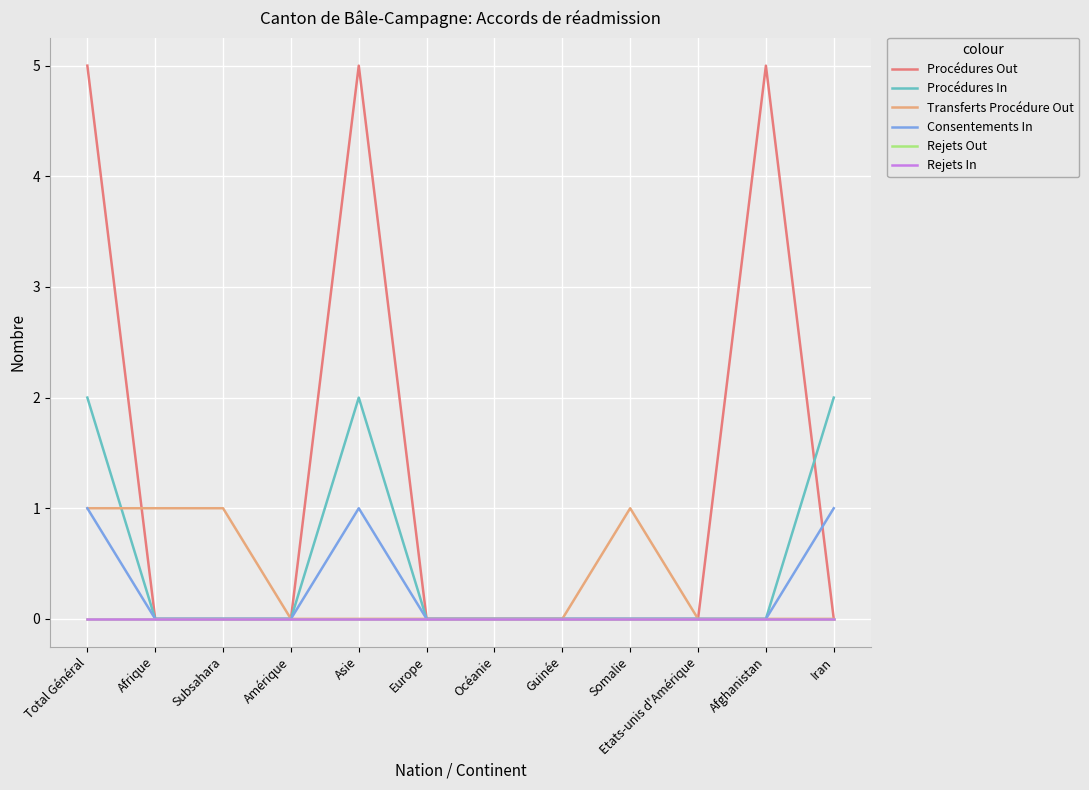

What is the difference between the maximum and minimum values in the Consentements In series?

1